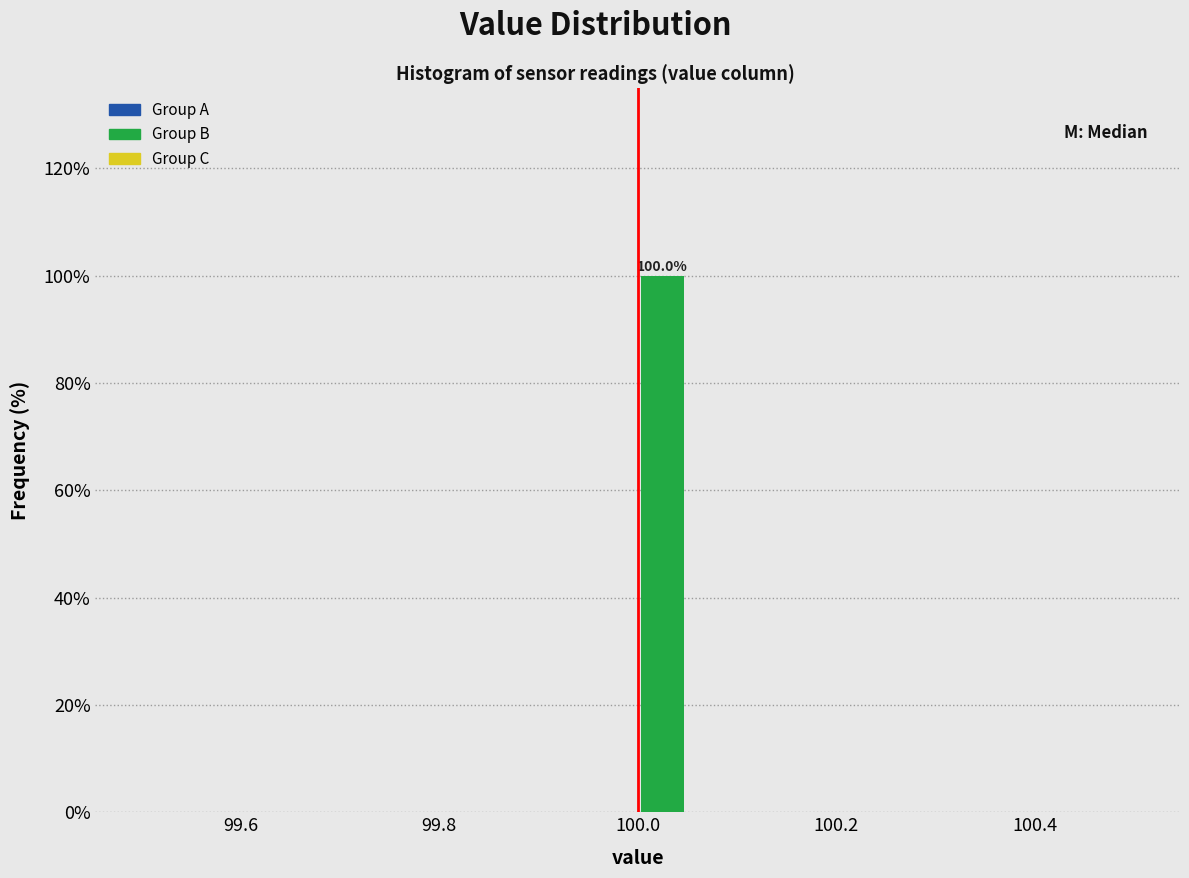

Read against the x-axis, roughly where is the centre of the tallest bar?

100.02